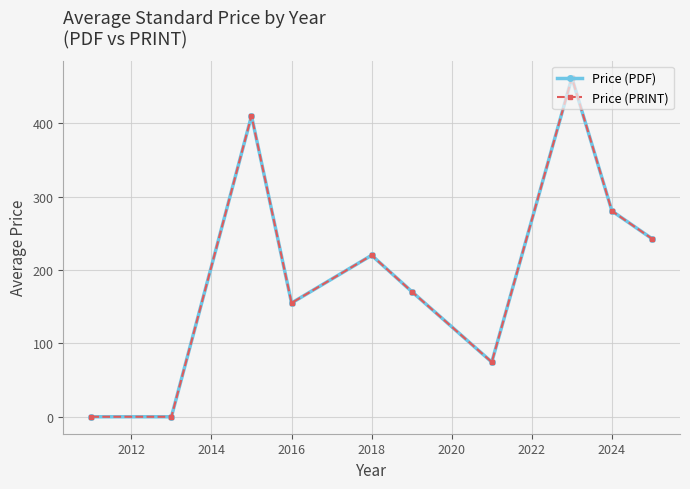

Is this an area chart (filled region under the line)?

No